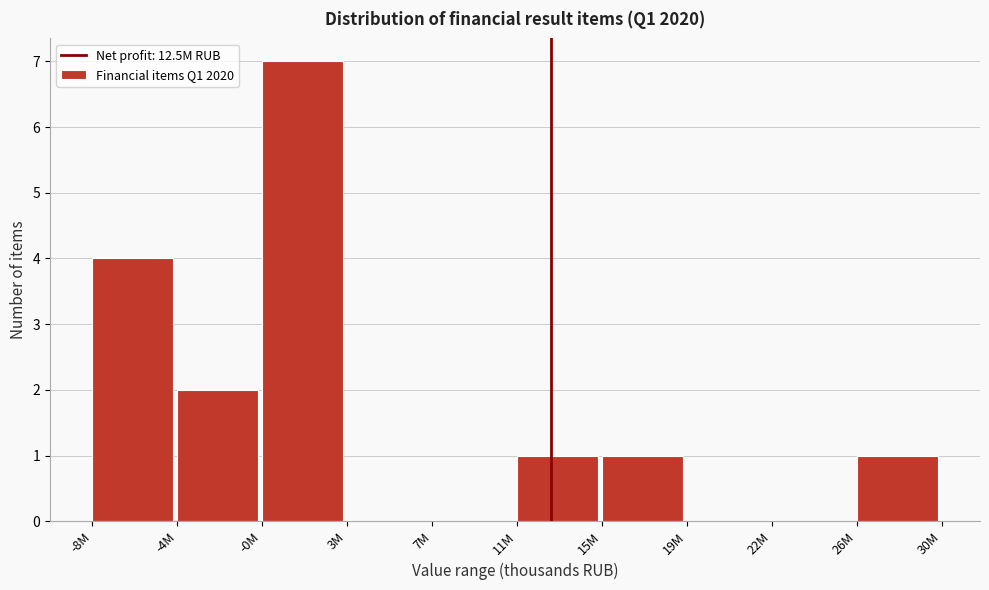

Reading left to right, transcribe all the data shown in this chart.

-8M=4	-4M=2	-0M=7	3M=0	7M=0	11M=1	15M=1	19M=0	22M=0	26M=1